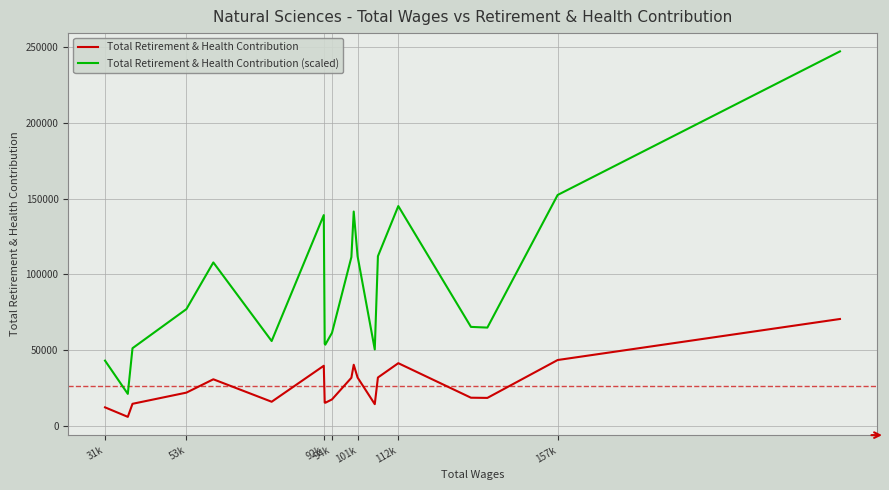

Rank the series by their average value, from lowest to highest.

Total Retirement & Health Contribution, Total Retirement & Health Contribution (scaled)